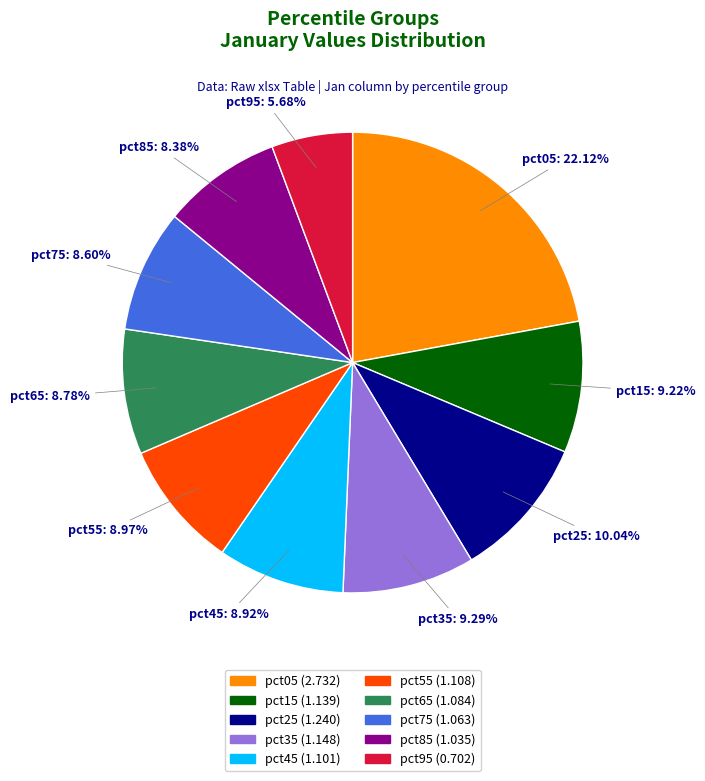

Is the sum of pct75 and pct35 greater than half?

No